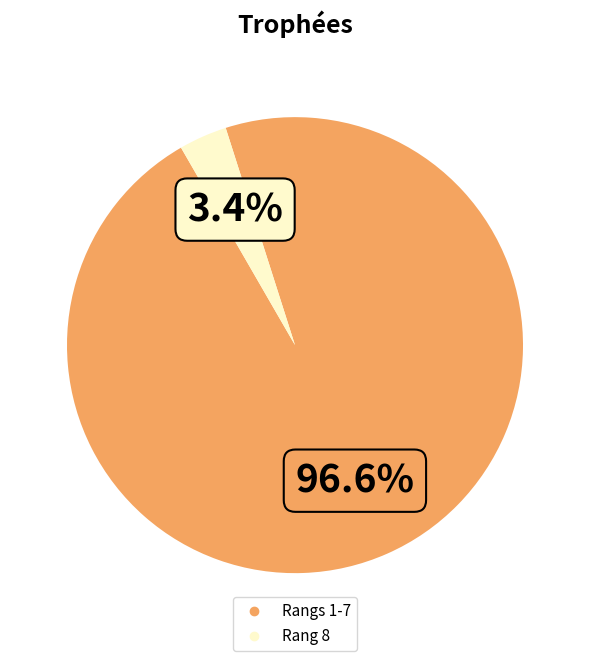

Does any single category account for the majority?

Yes